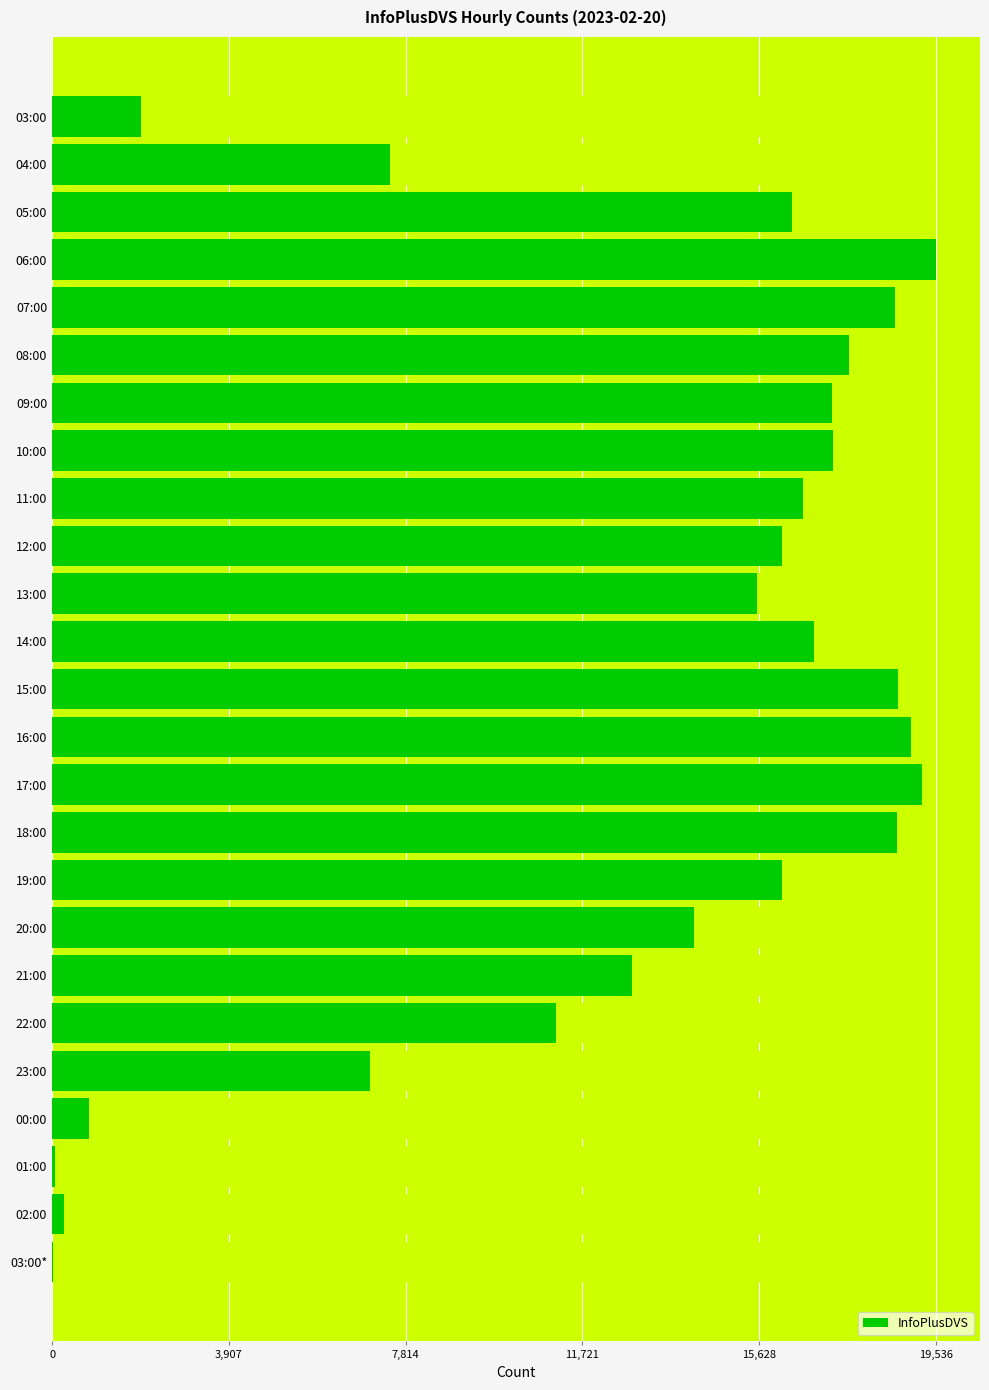

The value at 19:00 is 8433. True or false?

False